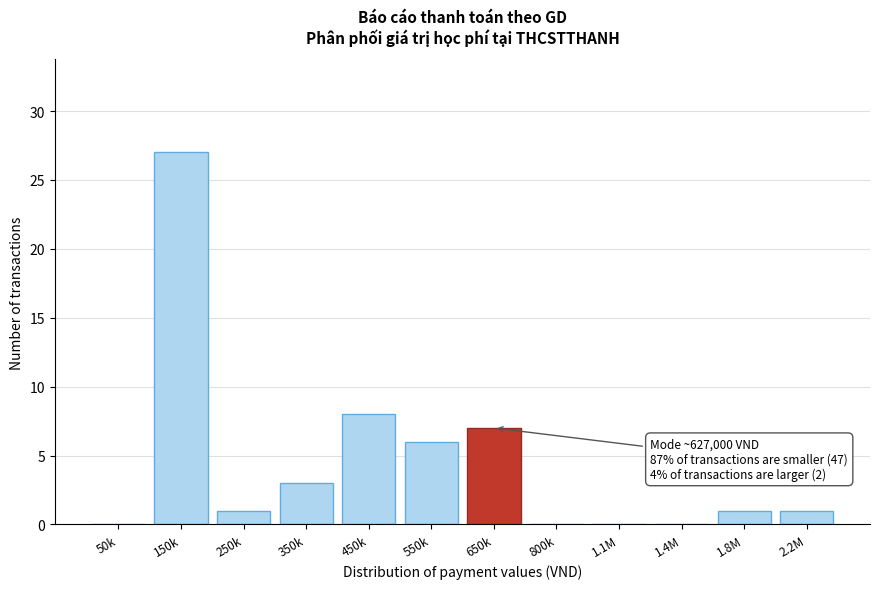

Reading right to left, extract all data points from this chart.

2.2M=1	1.8M=1	1.4M=0	1.1M=0	800k=0	650k=7	550k=6	450k=8	350k=3	250k=1	150k=27	50k=0